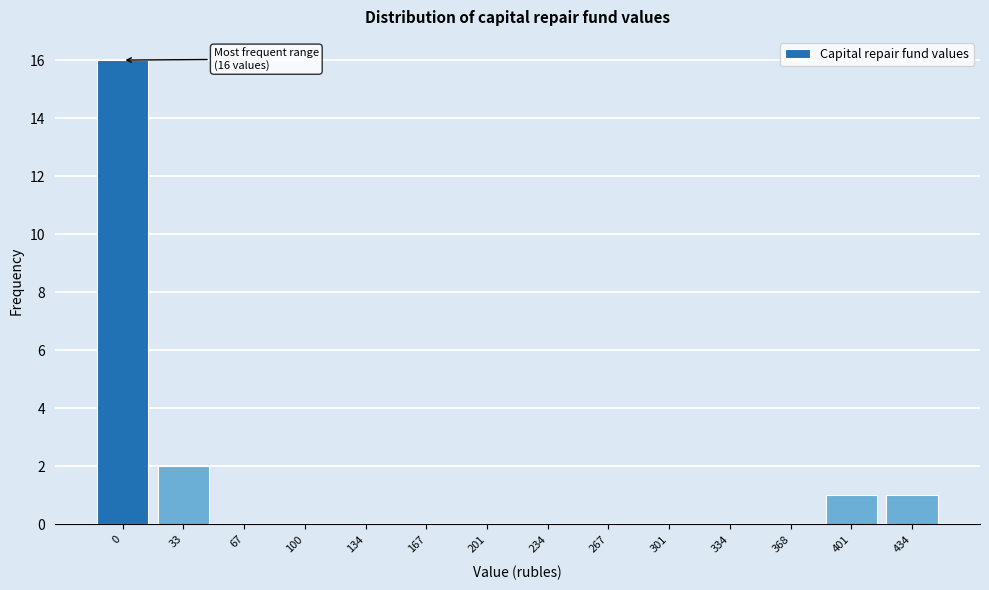

Reading left to right, what are all the values shown in this chart?

0=16	33=2	67=0	100=0	134=0	167=0	201=0	234=0	267=0	301=0	334=0	368=0	401=1	434=1